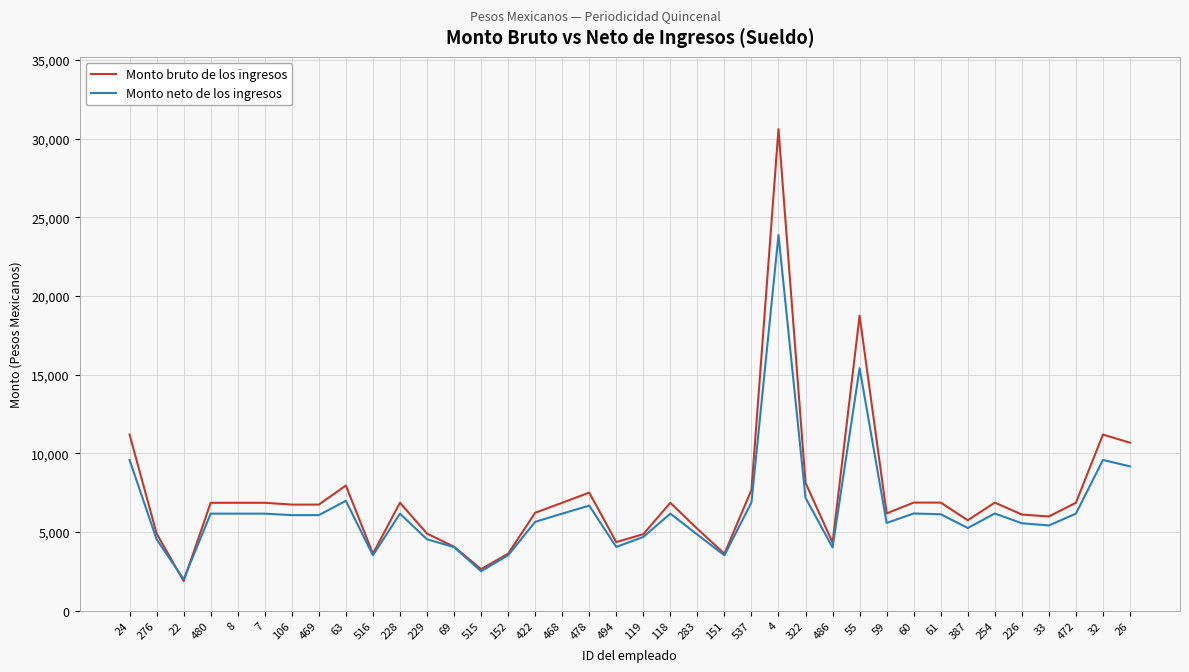

The Monto neto de los ingresos series shows 2731 at 59. True or false?

False